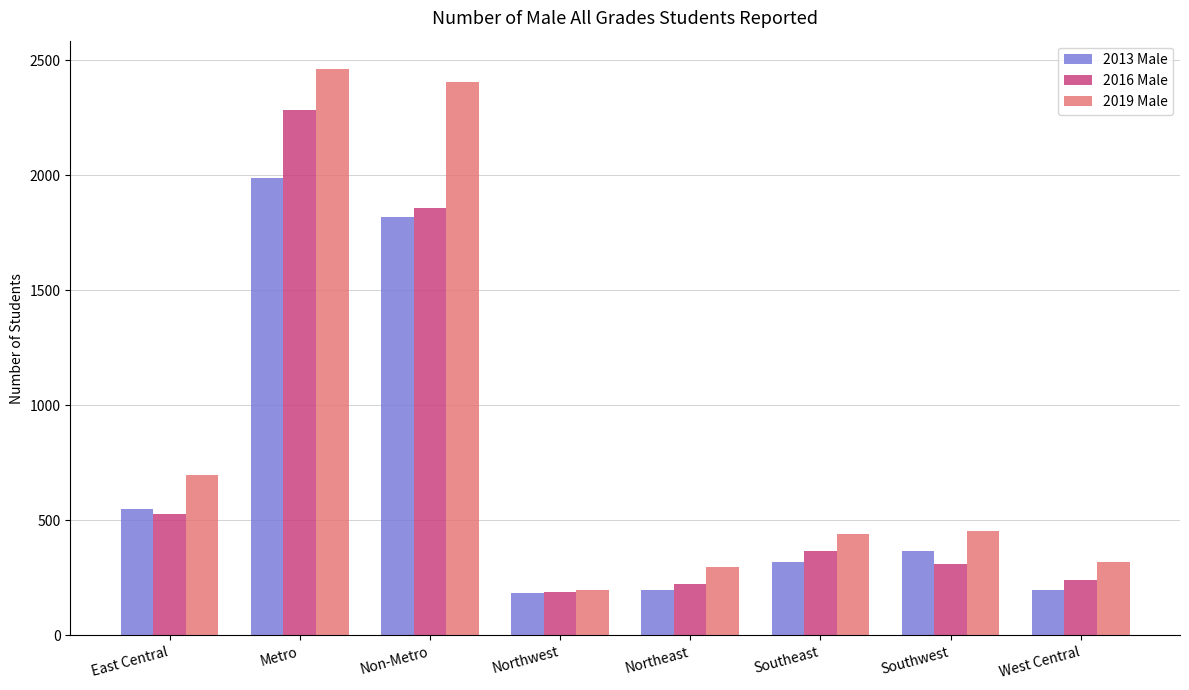

What is the difference between the highest and lowest values at Southeast?

119